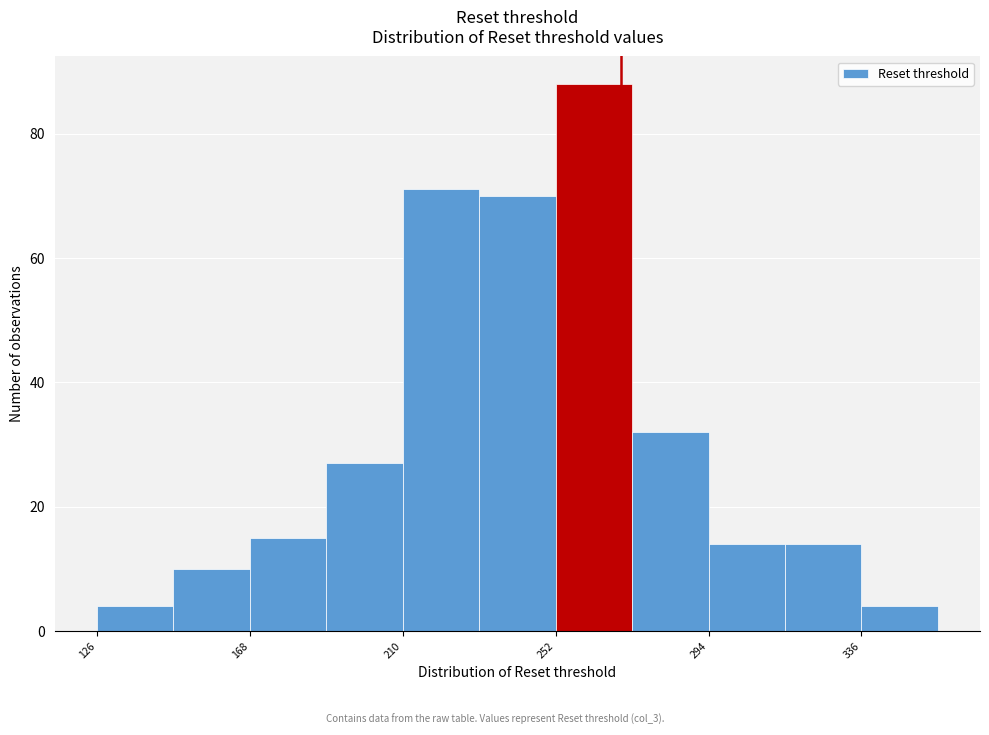

Over which range of the x-axis is the bar tallest?

252 to 273